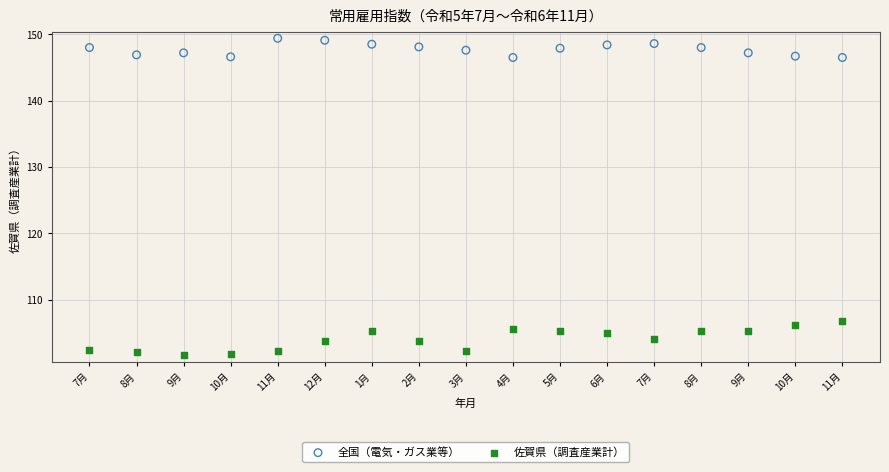

Which series has the largest Y range (max minus min)?

佐賀県（調査産業計）